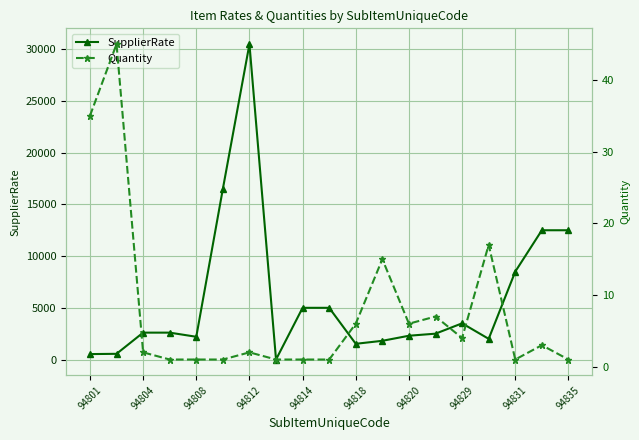

Rank the series by their average value, from highest to lowest.

SupplierRate, Quantity